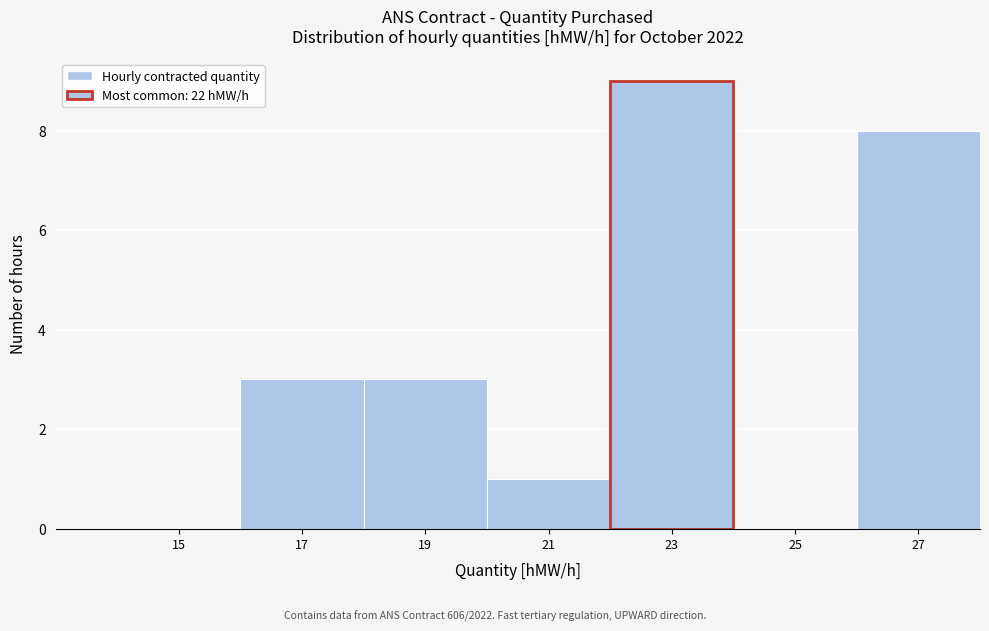

Reading left to right, list every bar in this chart as the range it spans on the x-axis followed by its height. The values are not printed on the chart, so give them approximately, as read against the axis.

14 to 16: 0
16 to 18: 3
18 to 20: 3
20 to 22: 1
22 to 24: 9
24 to 26: 0
26 to 28: 8